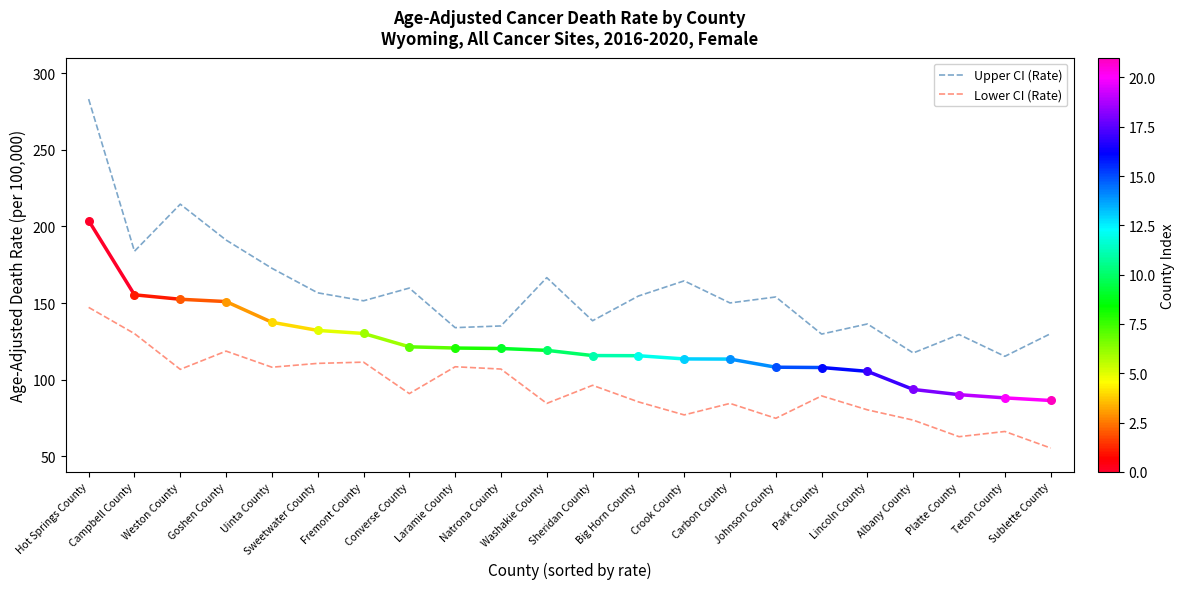

Which series has the largest total across all categories?

Upper CI (Rate)